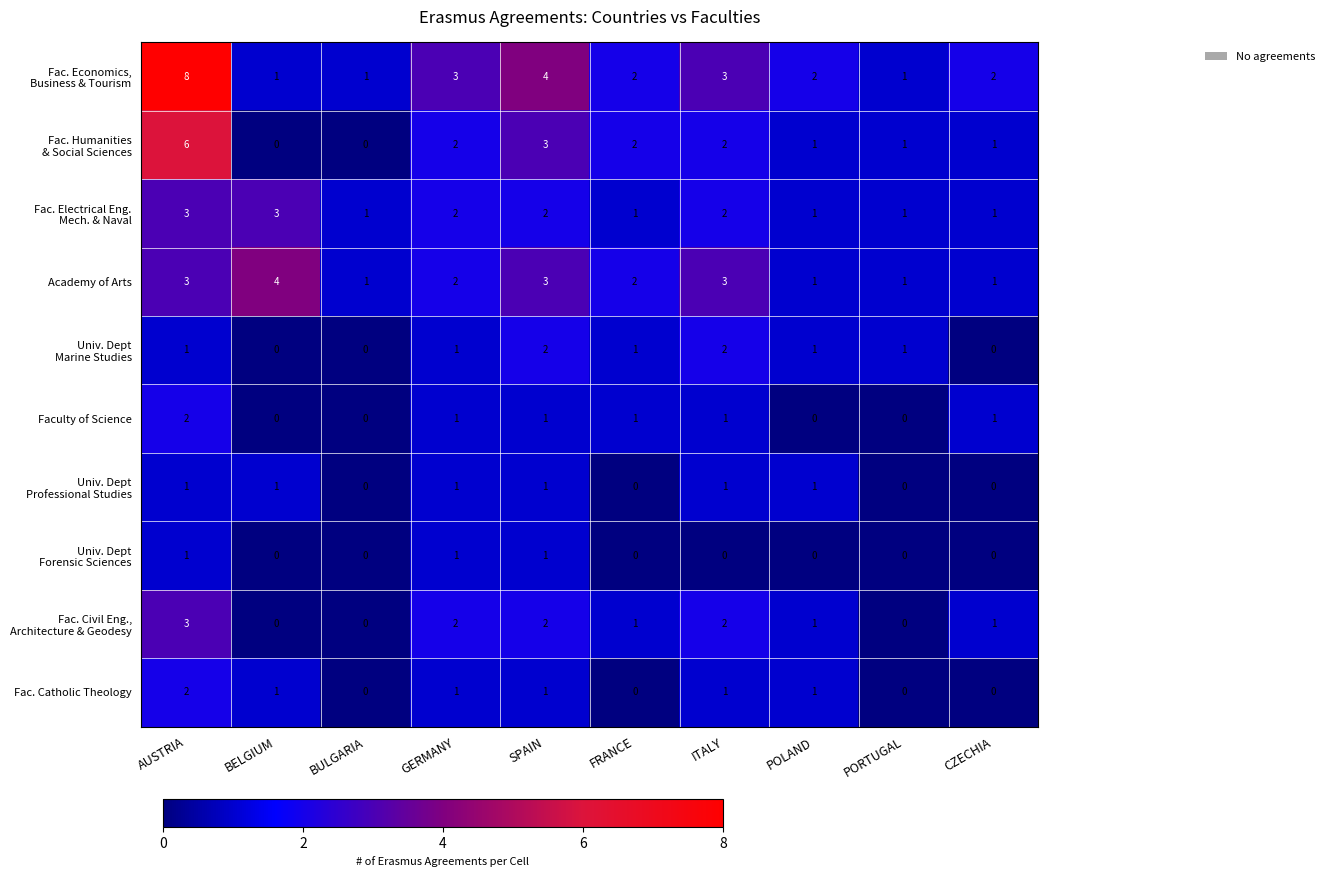

At which label does Faculty of Science first exceed 1?

AUSTRIA